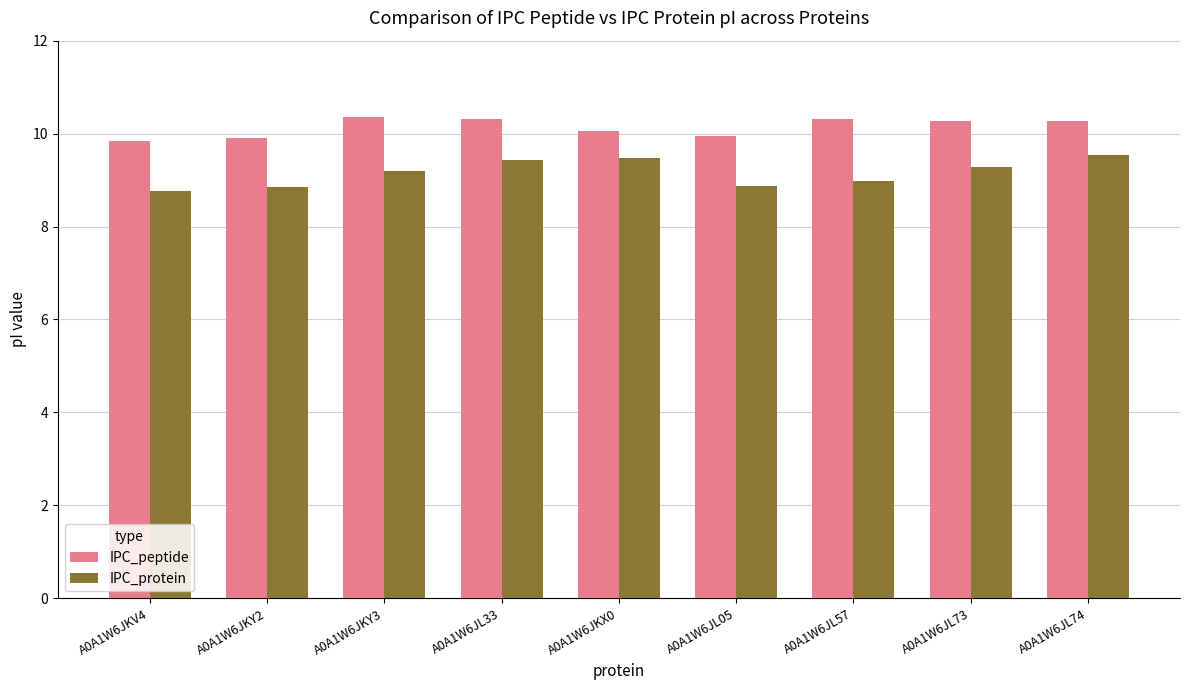

Rank the series by their average value, from highest to lowest.

IPC_peptide, IPC_protein